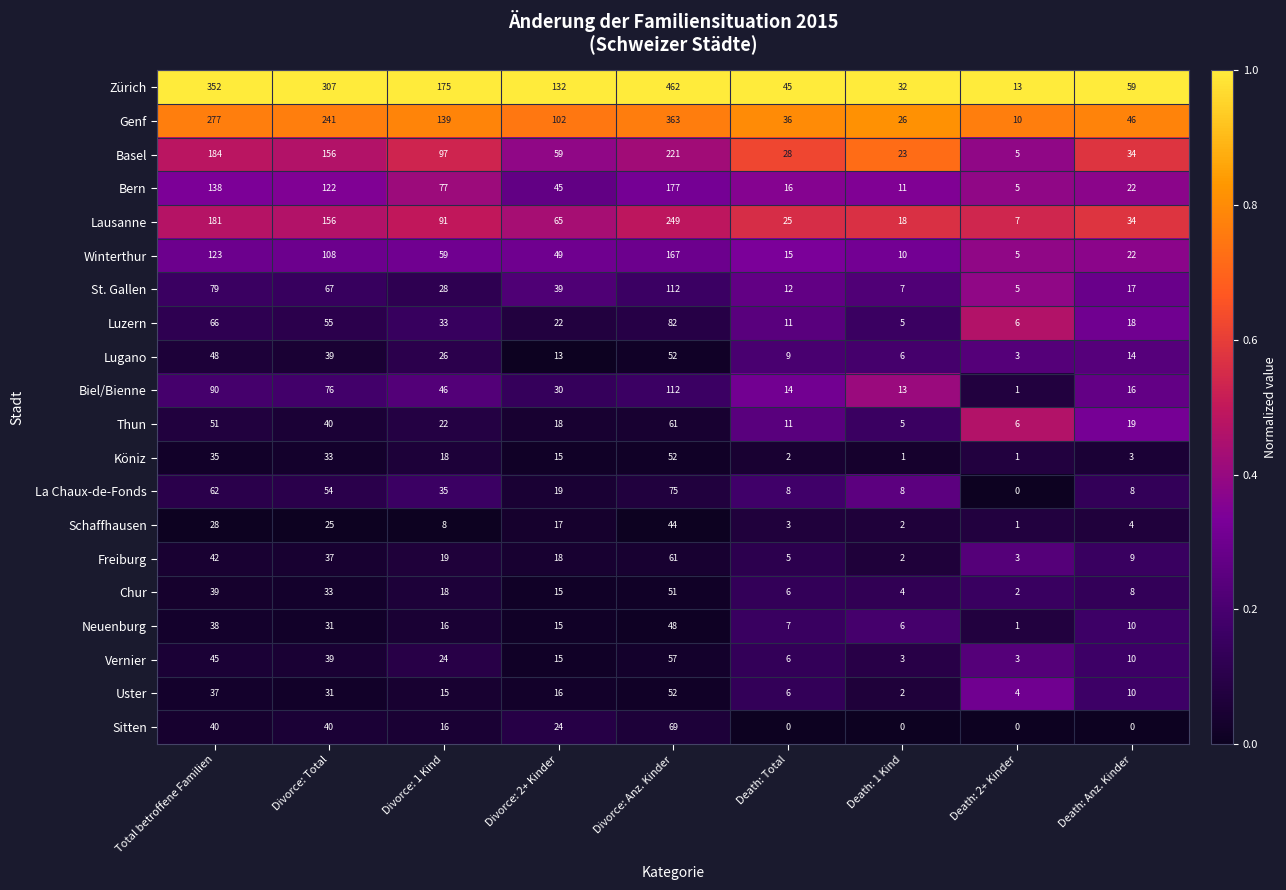

What is the sum of all Freiburg values?

196